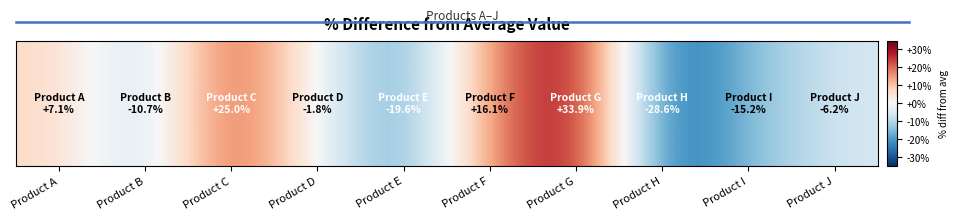

The value at Product D is -0.0. True or false?

False